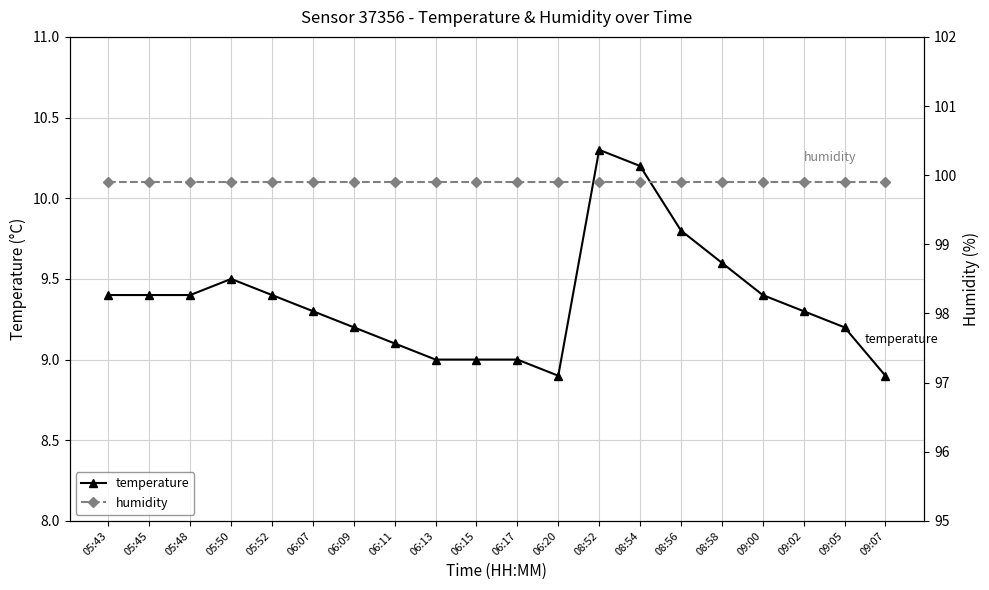

List the labels in order of temperature value, largest first.

08:52, 08:54, 08:56, 08:58, 05:50, 05:43, 05:45, 05:48, 05:52, 09:00, 06:07, 09:02, 06:09, 09:05, 06:11, 06:13, 06:15, 06:17, 06:20, 09:07